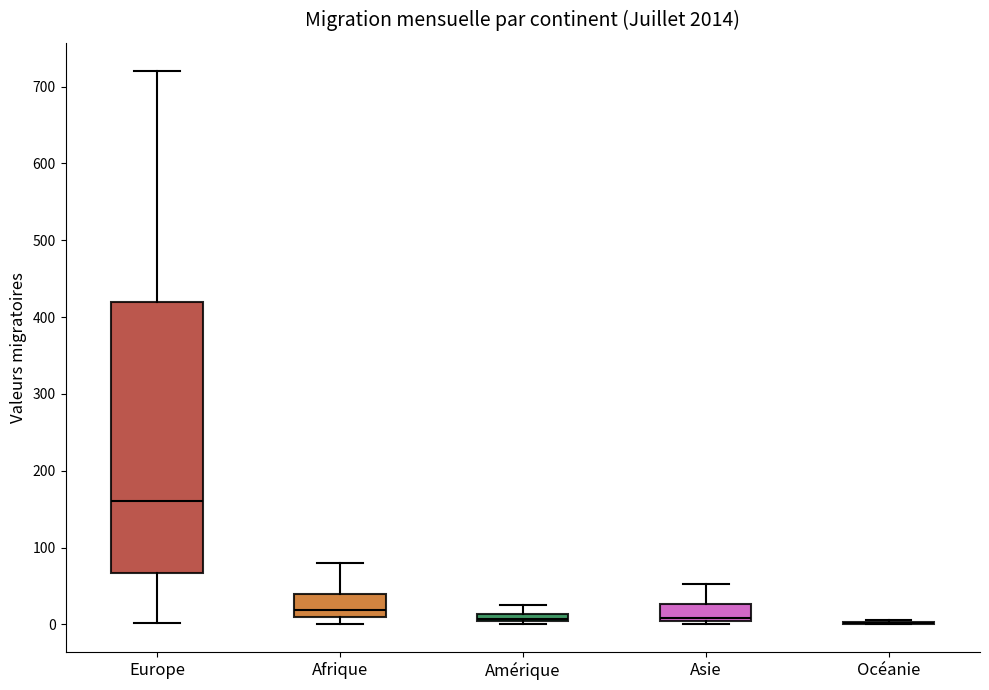

Which box is the tallest, from its lower edge to its upper edge?

Europe